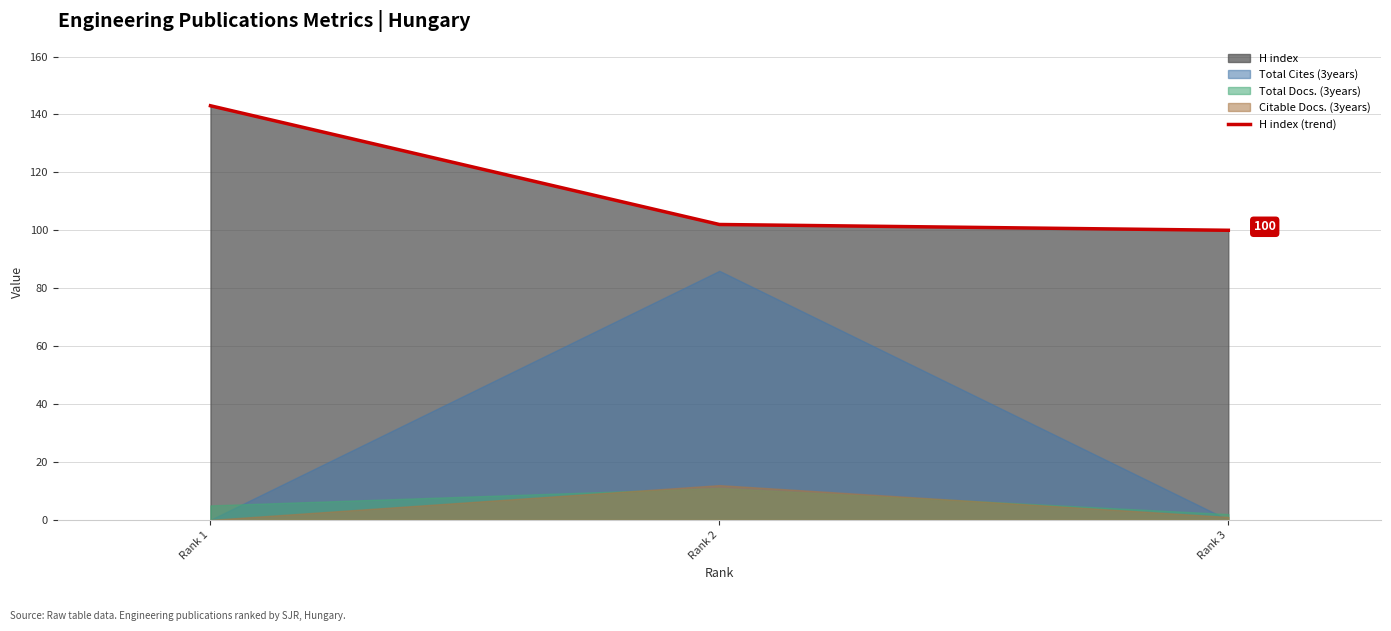

What is the maximum value shown in the chart?

143